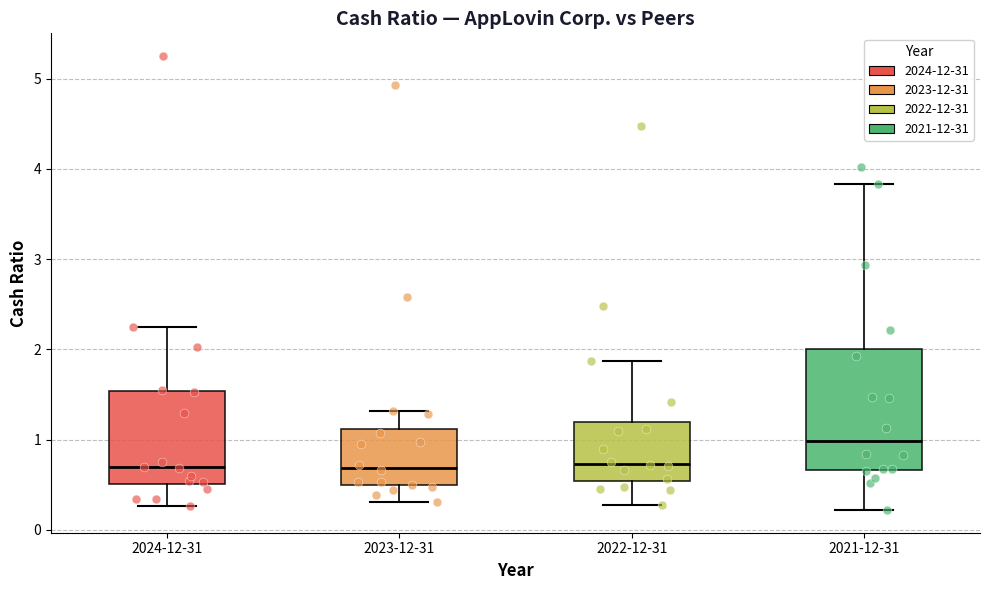

Reading left to right, transcribe this box plot: for each box, give where its median line is, the range the box spans, and where its two whiskers end, as read against the y-axis. The values are not printed on the chart, so give them approximately, as read against the axis.

2024-12-31: median 0.7, box 0.5 to 1.5, whiskers 0.3 to 2.3
2023-12-31: median 0.7, box 0.5 to 1.1, whiskers 0.3 to 1.3
2022-12-31: median 0.7, box 0.5 to 1.2, whiskers 0.3 to 1.9
2021-12-31: median 1.0, box 0.7 to 2.0, whiskers 0.2 to 3.8